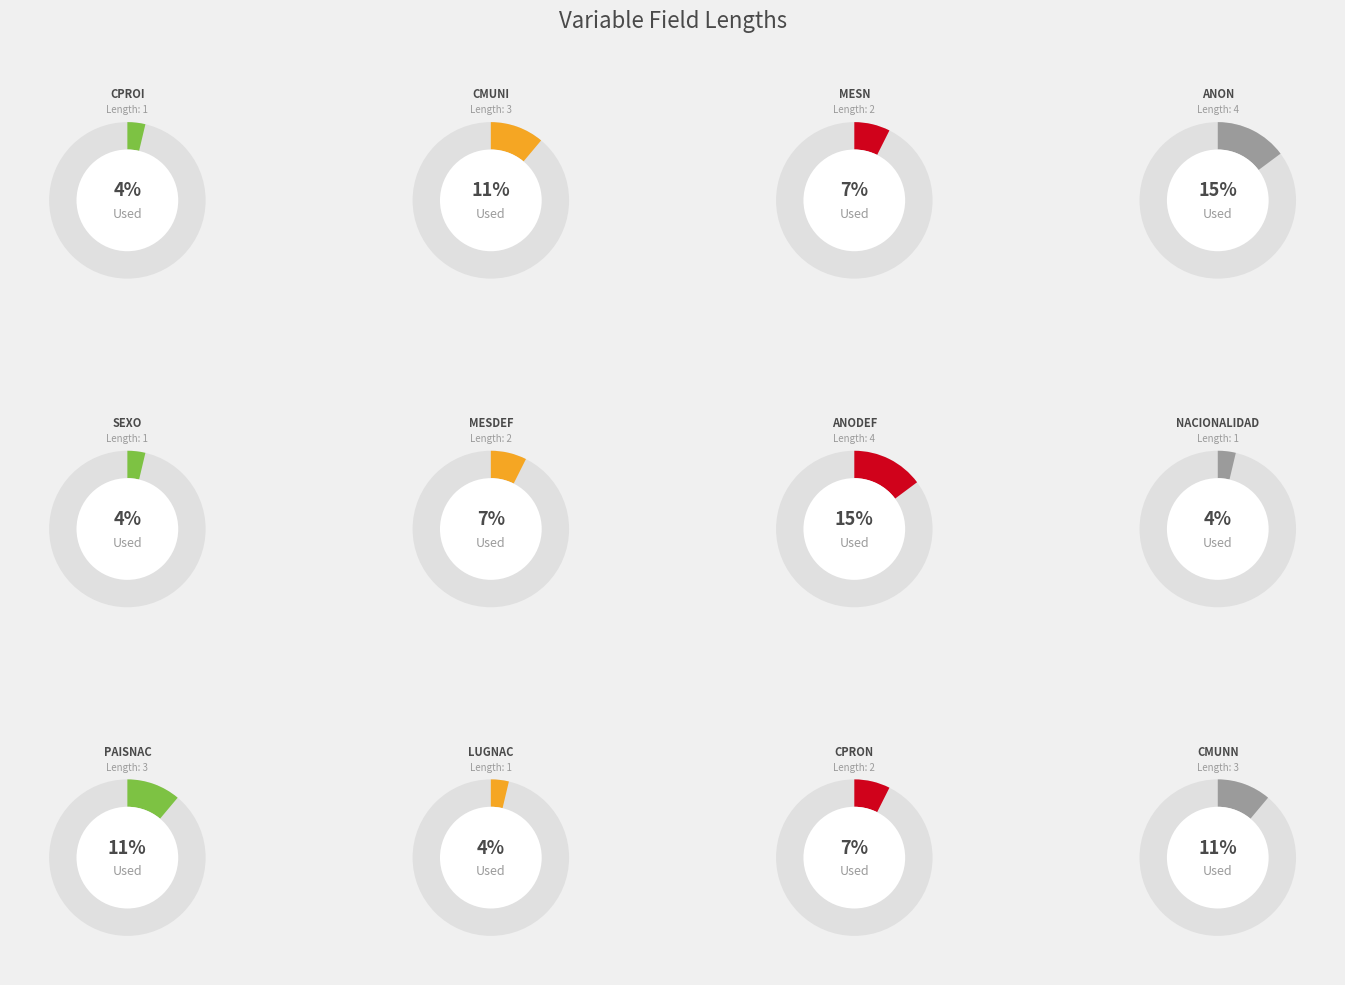

What percentage do CPROI and PAISNAC together represent?

14.8%